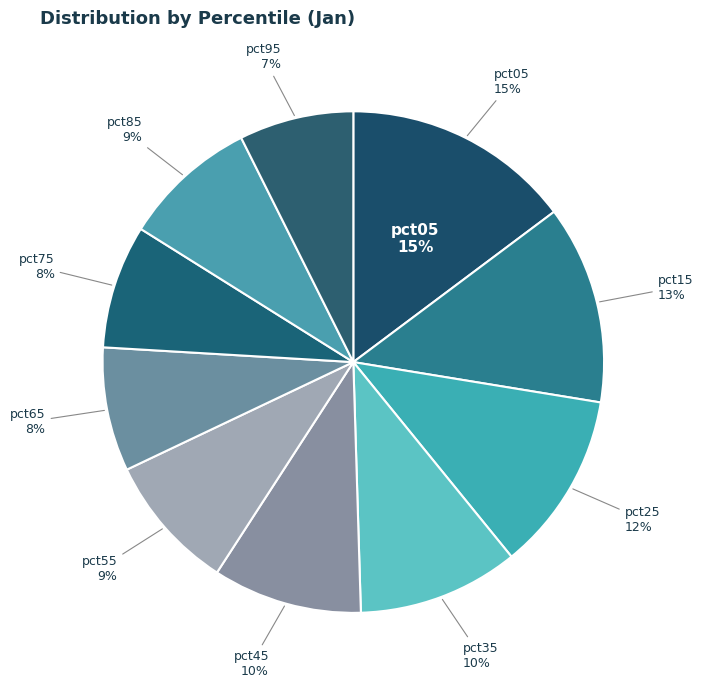

To the nearest percent, what is the average slice percentage?

10%